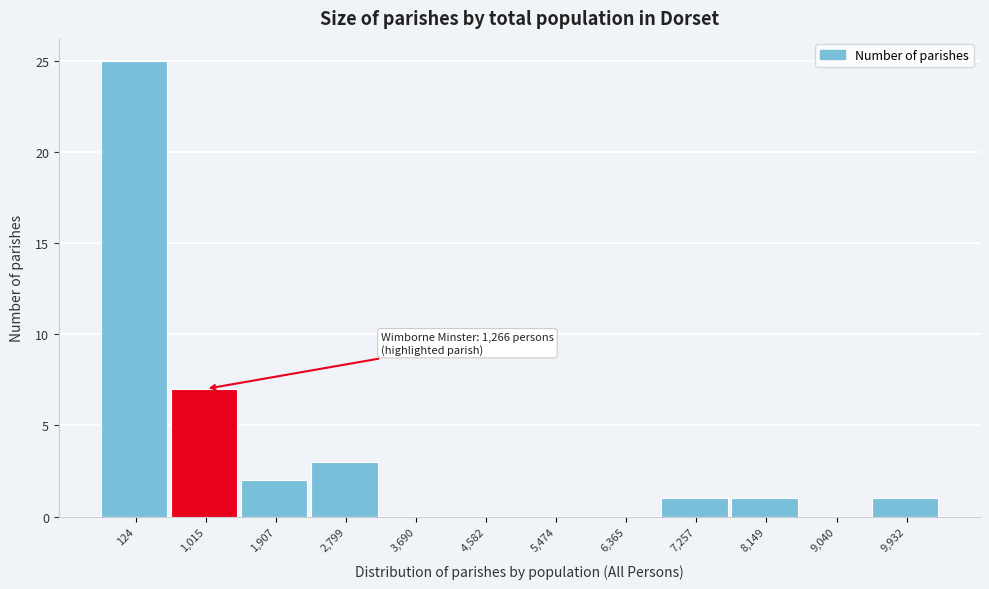

Reading right to left, transcribe all the data shown in this chart.

9,932=1	9,040=0	8,149=1	7,257=1	6,365=0	5,474=0	4,582=0	3,690=0	2,799=3	1,907=2	1,015=7	124=25